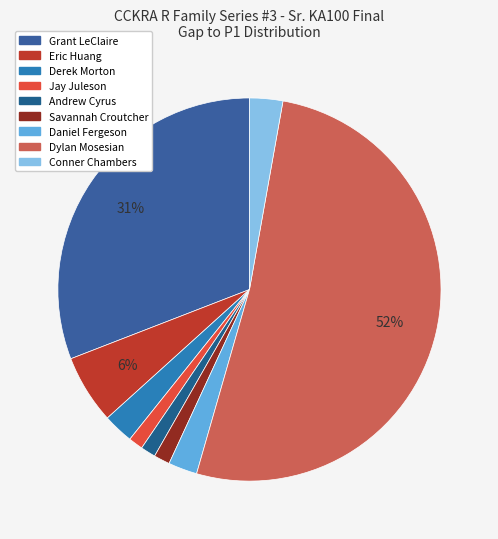

The Derek Morton slice represents 19% of the pie. True or false?

False